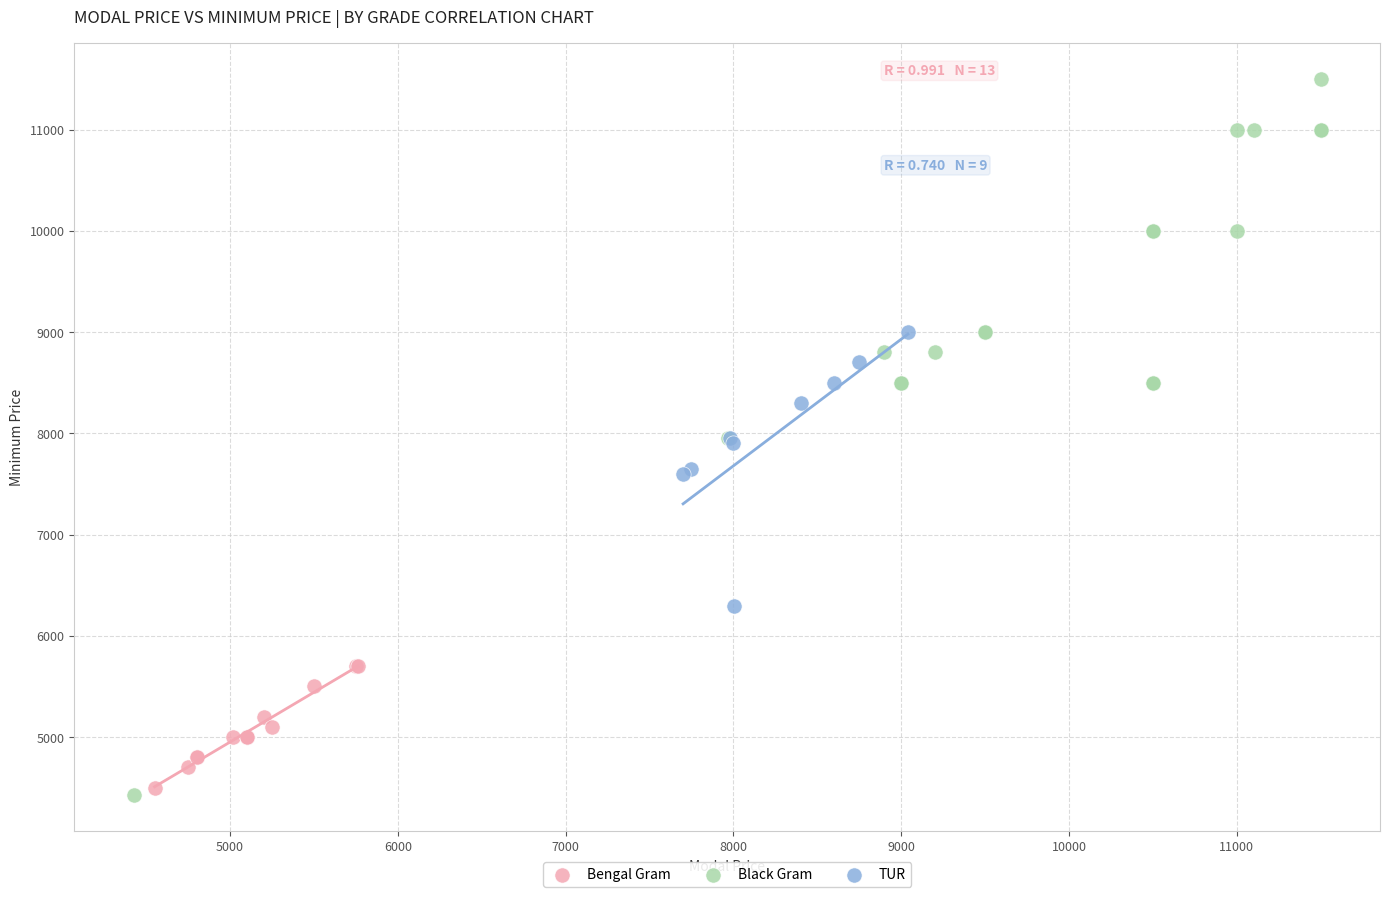

Which series contains the highest Y value?

Black Gram